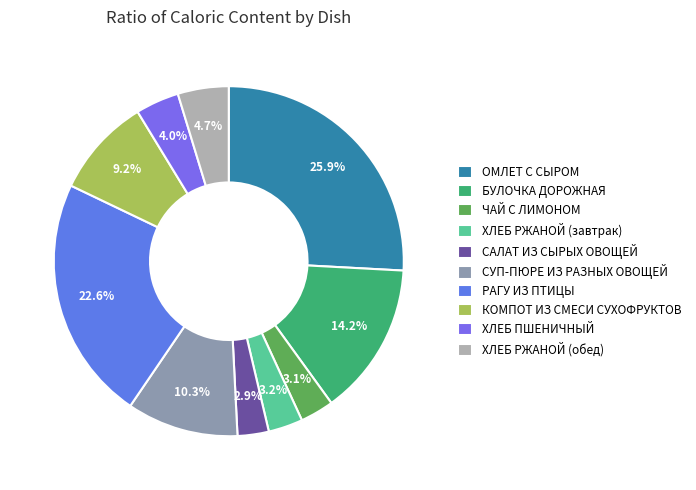

Which has a higher value, ХЛЕБ РЖАНОЙ (обед) or САЛАТ ИЗ СЫРЫХ ОВОЩЕЙ?

ХЛЕБ РЖАНОЙ (обед)